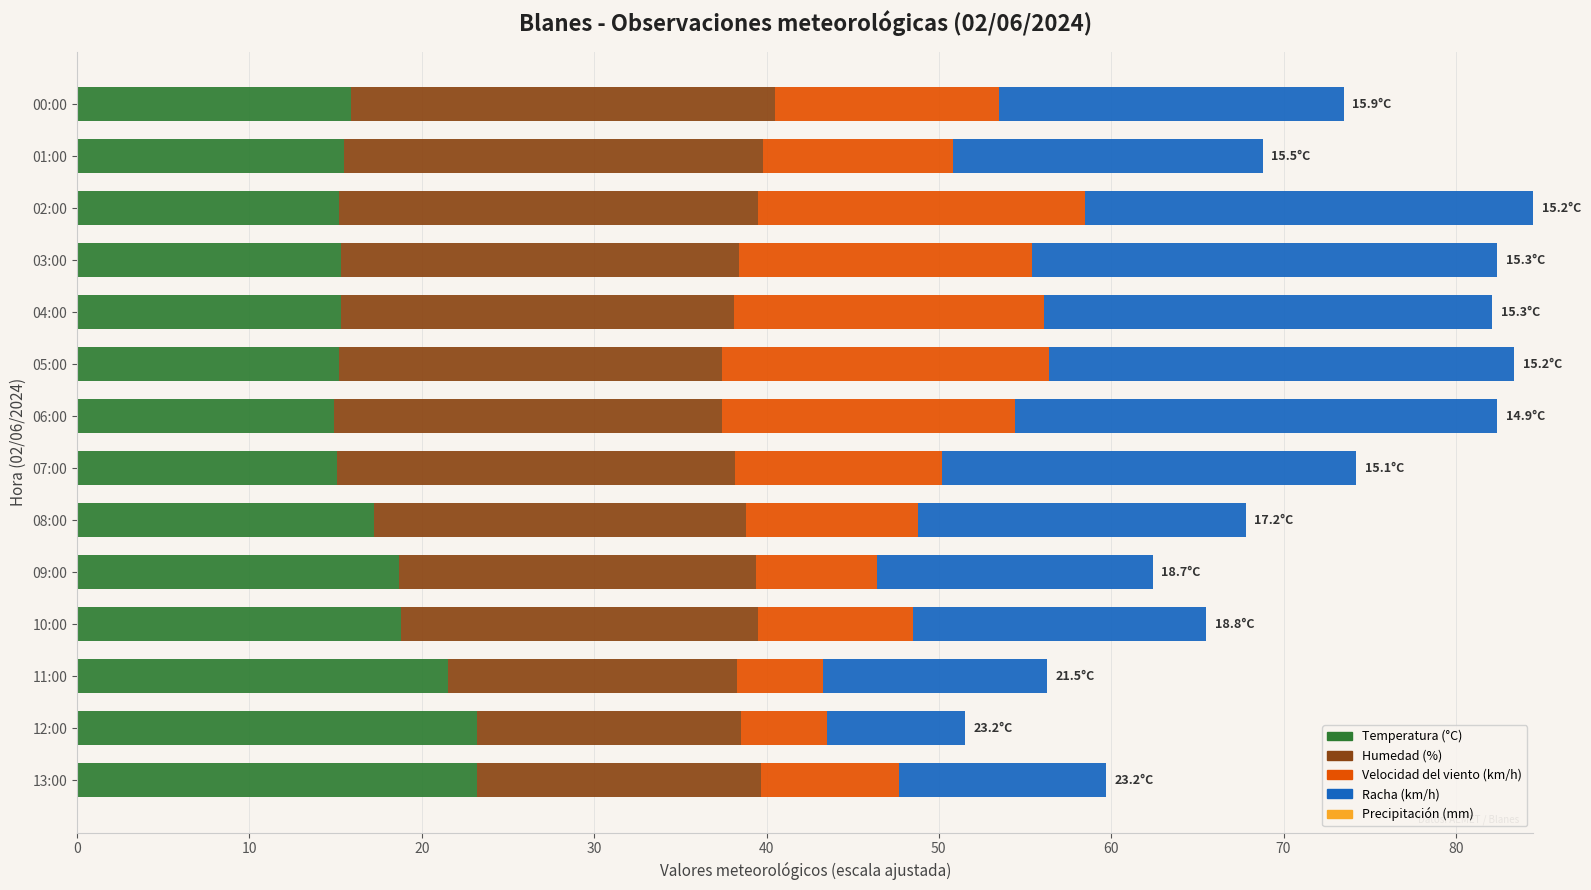

What is the difference between the maximum and second lowest values in the Temperatura (°C) series?

8.1